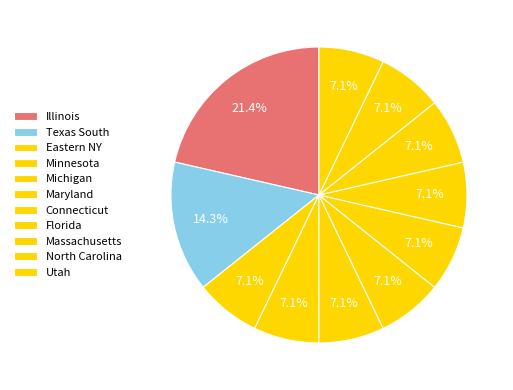

Count the number of slices in the pie.

11